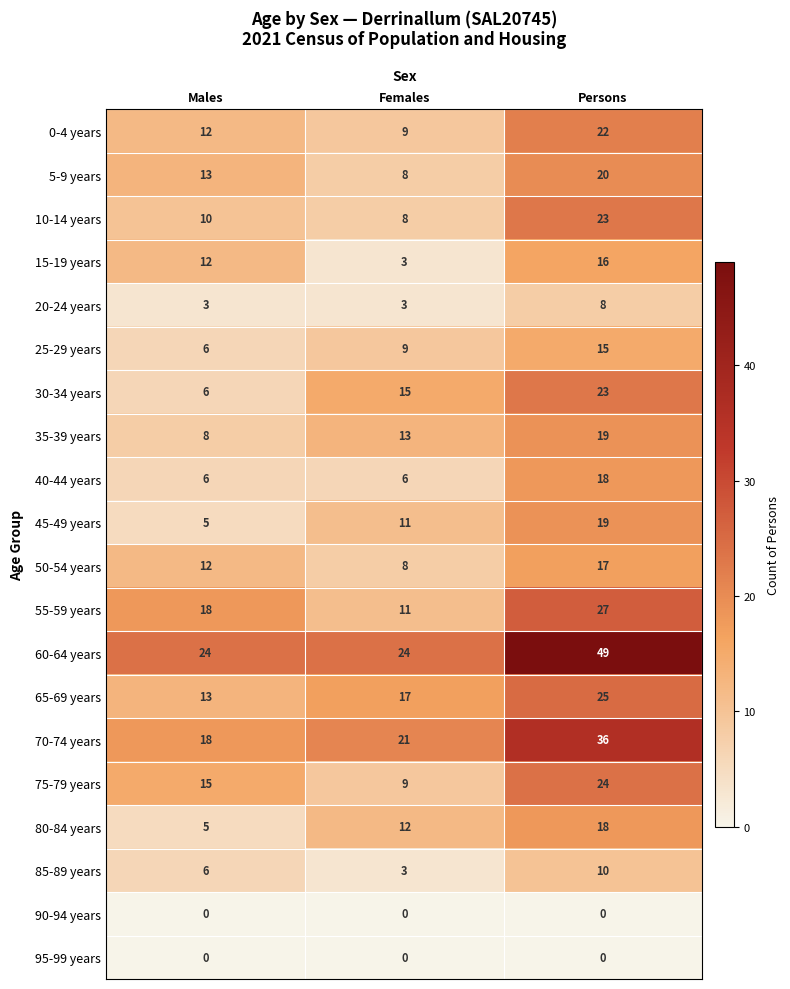

What is the minimum value for 45-49 years?

5